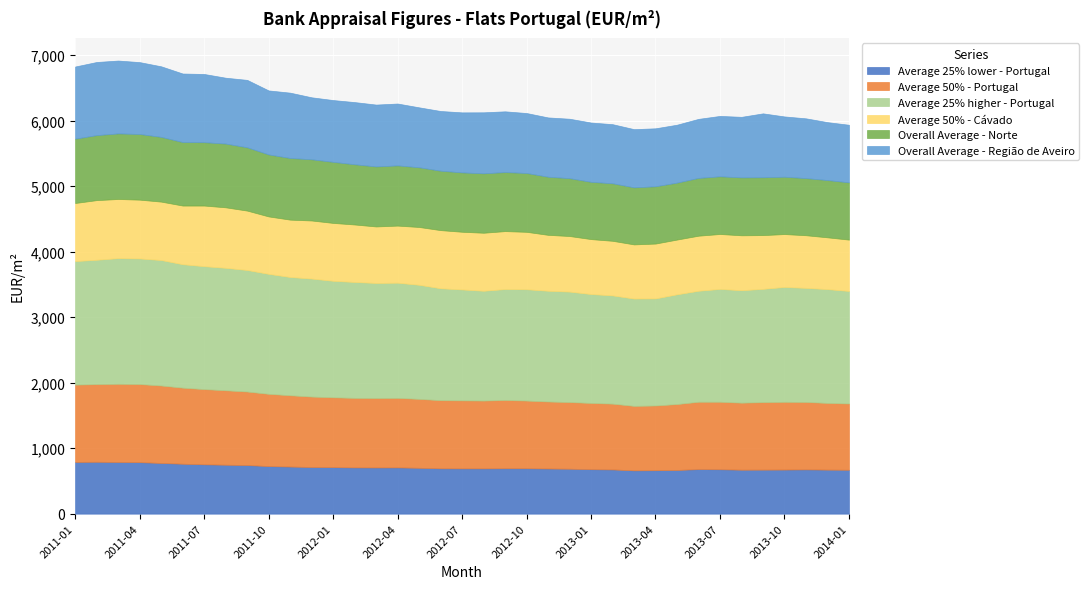

True or false: Overall Average - Região de Aveiro and Average 25% lower - Portugal cross at least once.

False